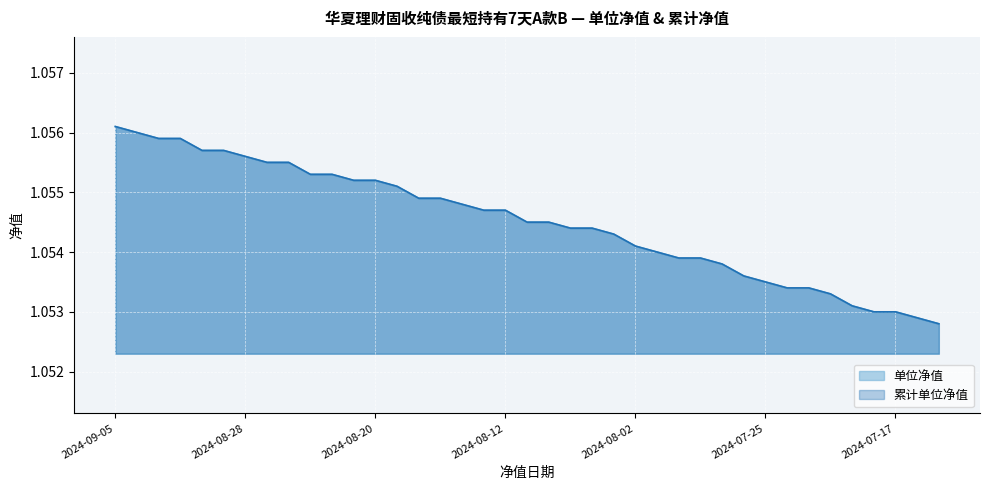

Which series has the largest total across all categories?

单位净值